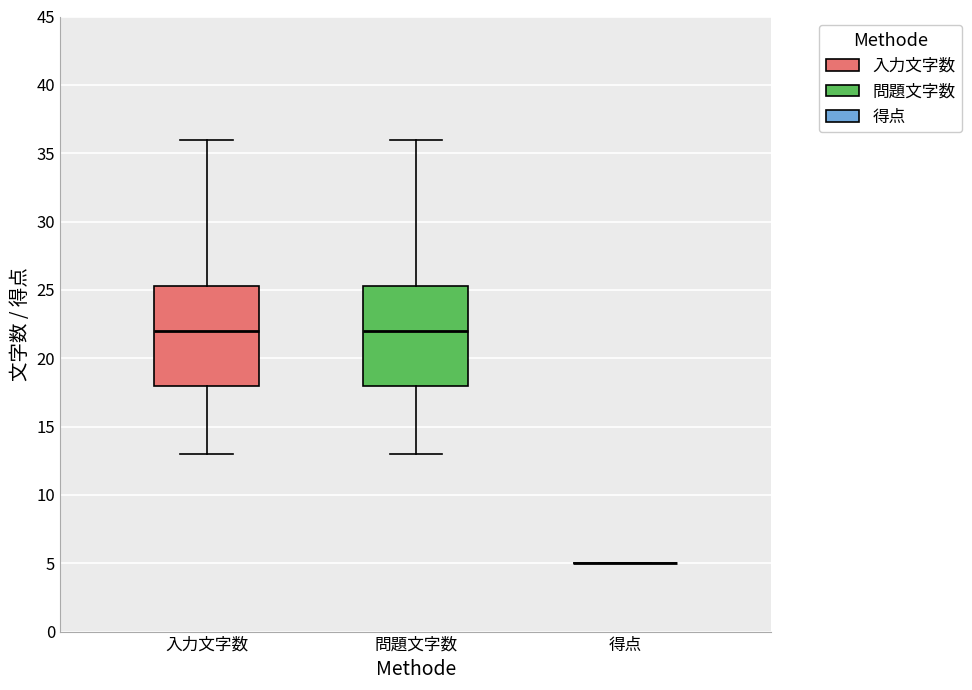

Where does the upper whisker of the box for 入力文字数 end on the y-axis? The values are not printed on the chart, so give them approximately, as read against the axis.

36.0